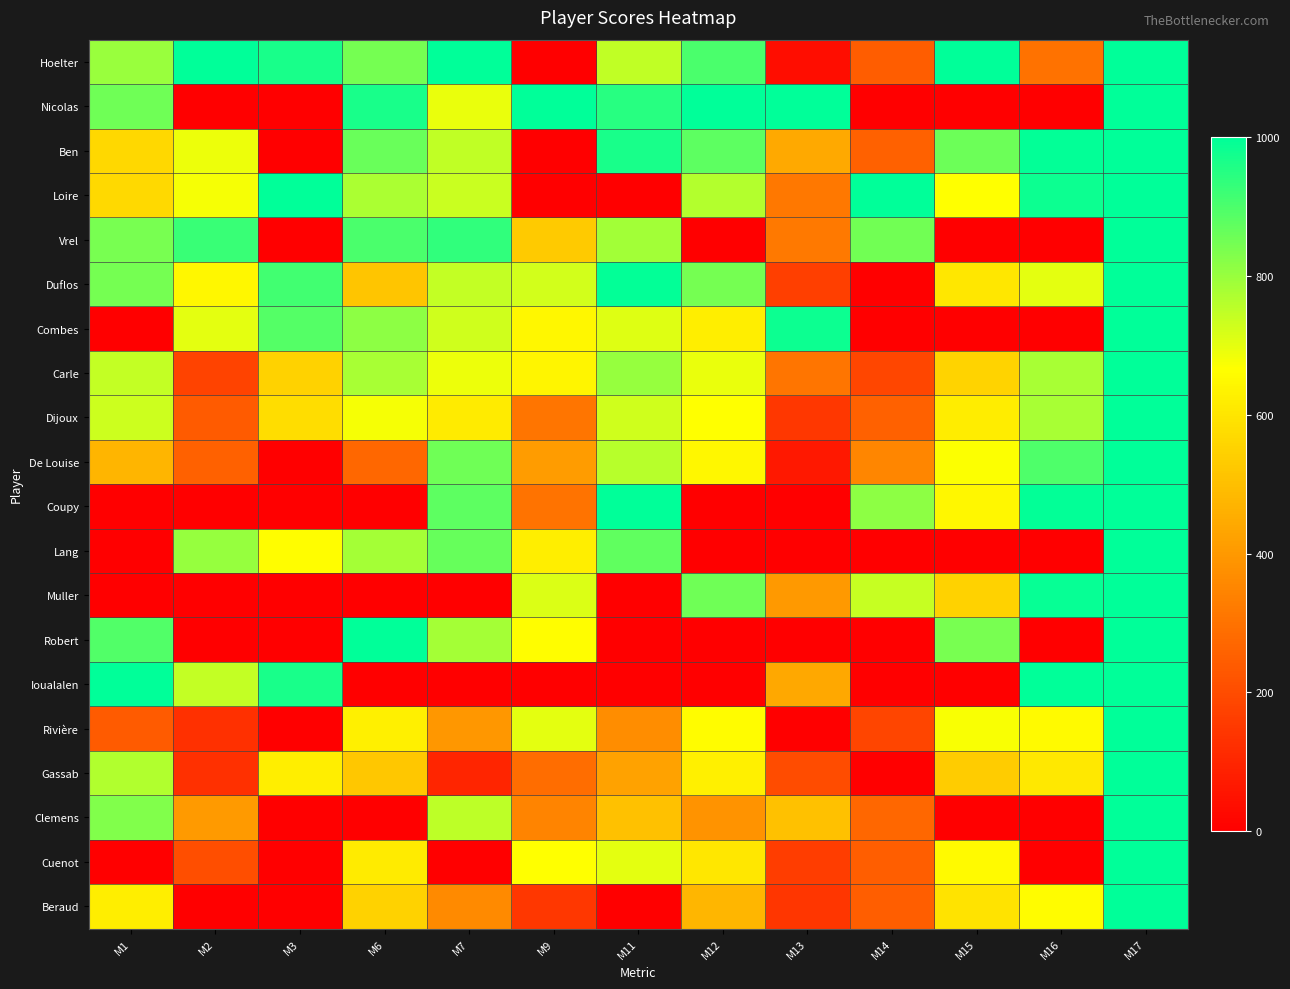

What is the spread (max minus min) of values at M3?

1000.0